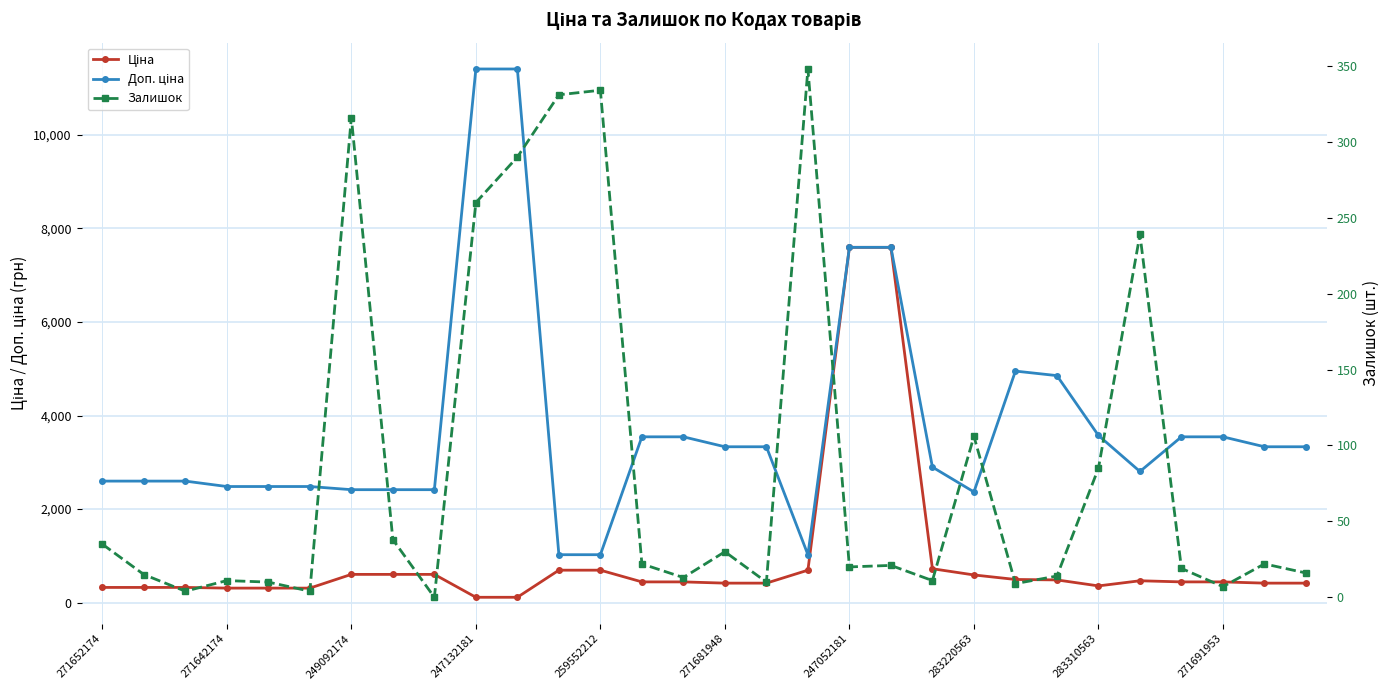

Is it true that Доп. ціна equals 11410.0 at 10?

True